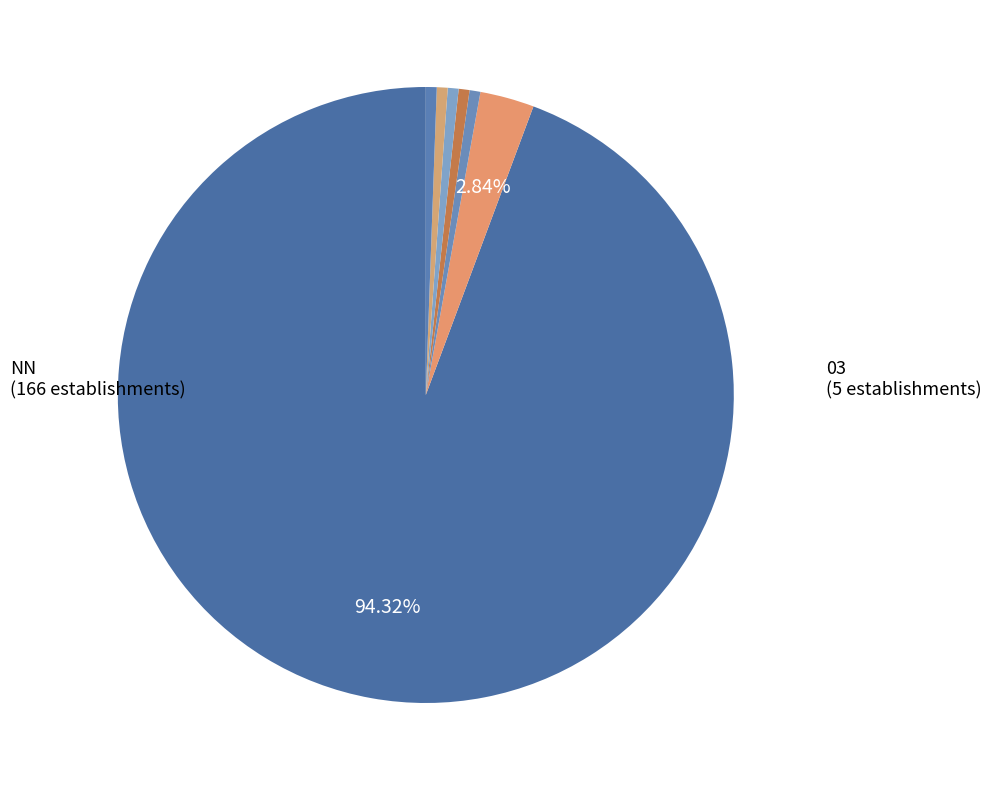

Which slice represents more than half of the pie?

NN